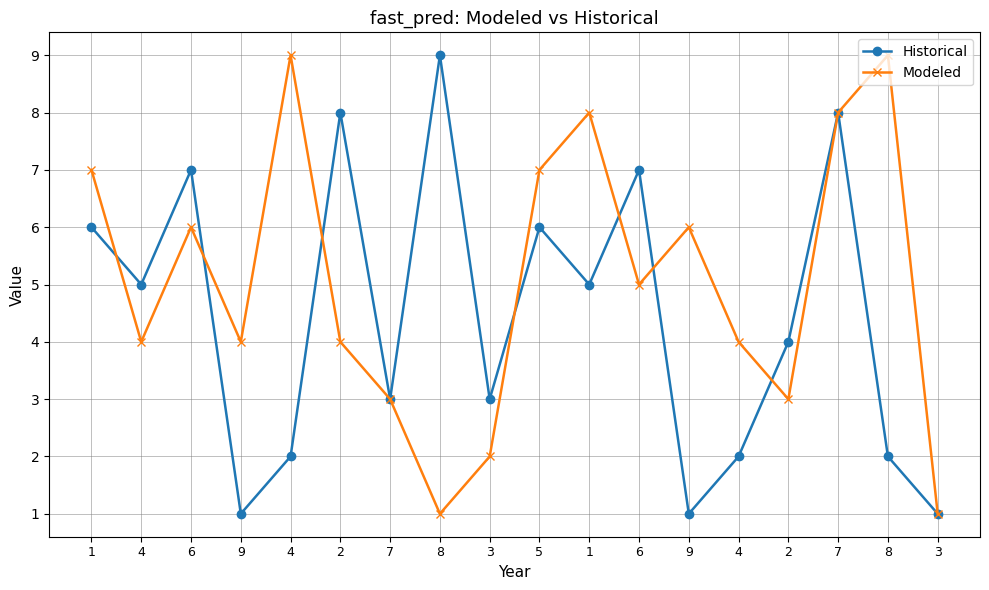

What is the label of the 3rd point from the right?

7